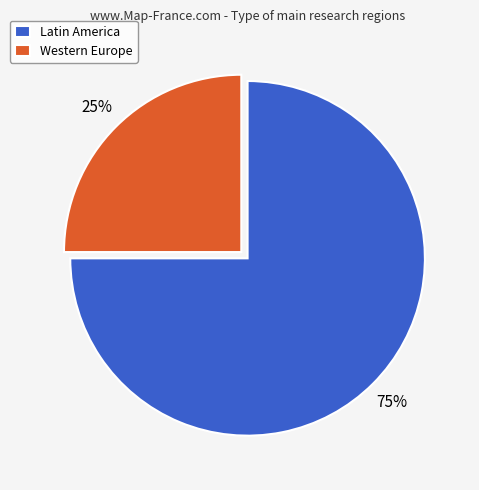

To the nearest percent, what percentage of the pie is Latin America?

75%